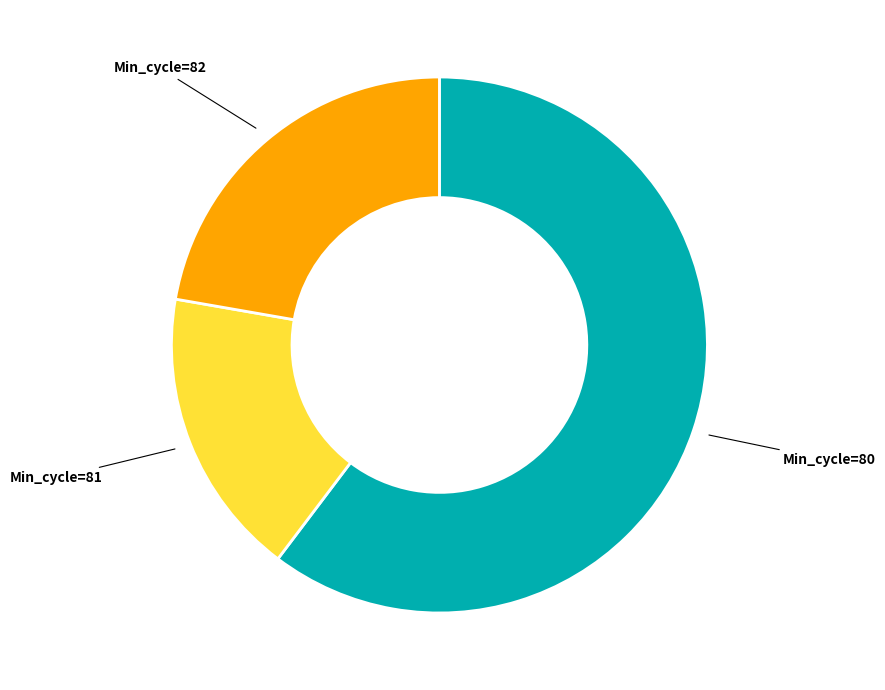

What is the largest slice in the pie chart?

Min_cycle=80